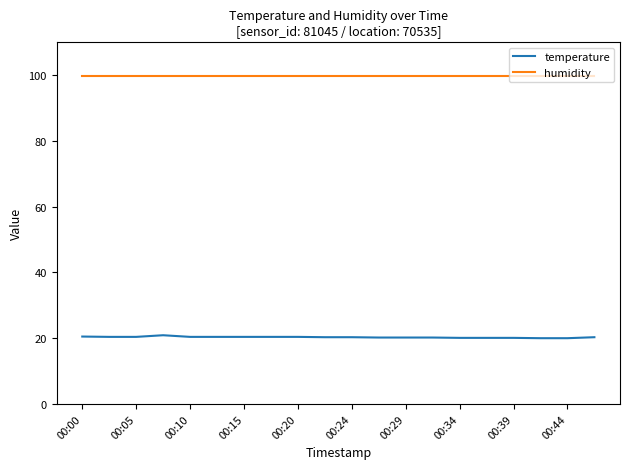

What is the difference between the second highest and second lowest values in the temperature series?

0.5